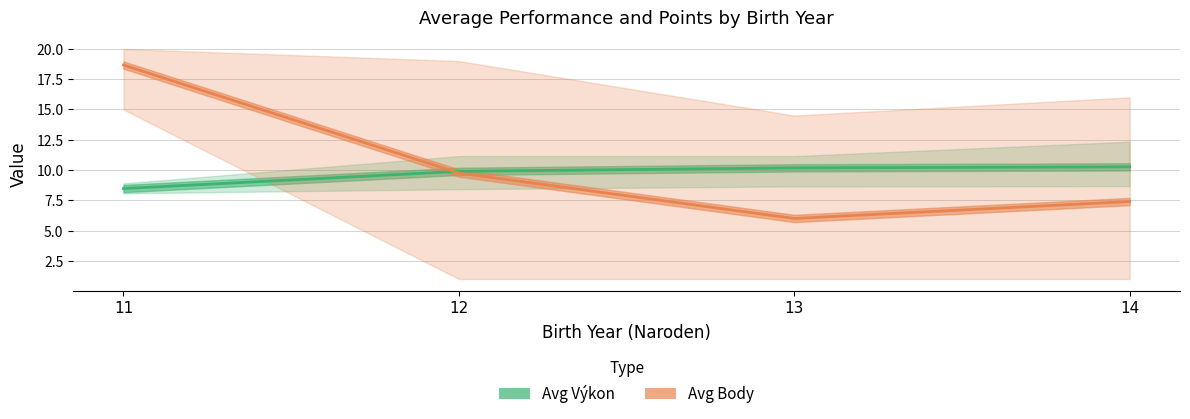

What is the sum of all Avg Výkon (estimate) values?

38.8